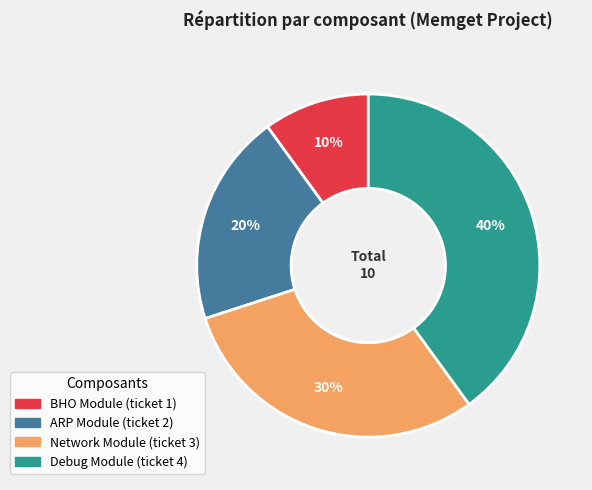

The BHO Module slice represents 10% of the pie. True or false?

True